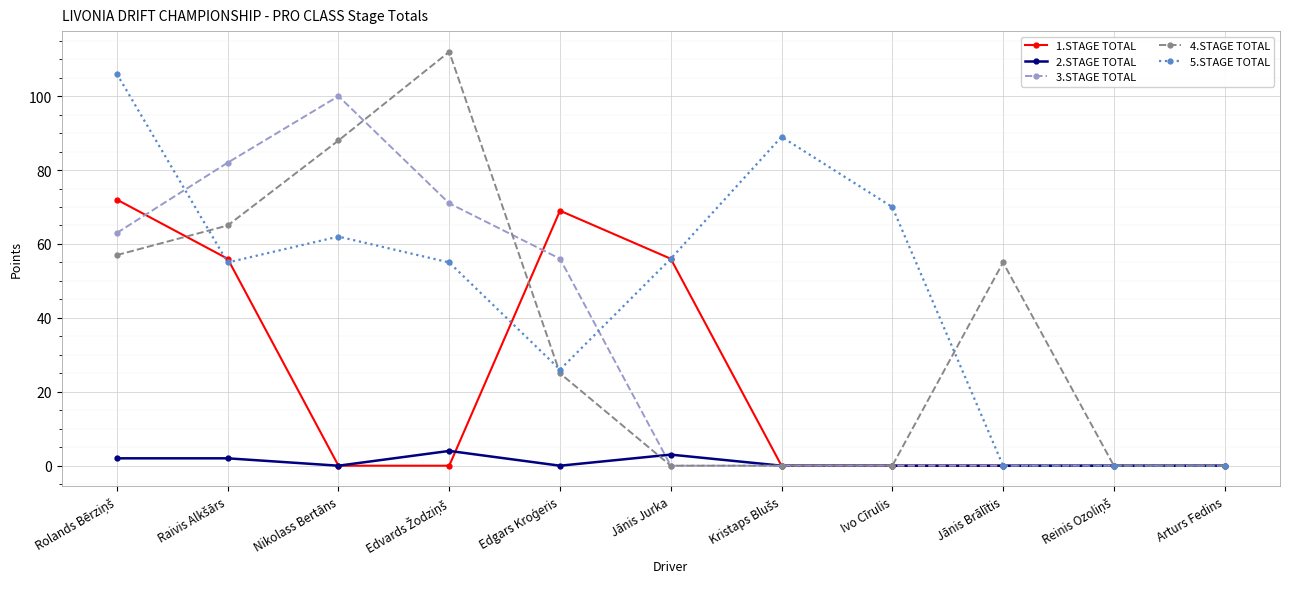

What is the label of the 8th point from the left?

Ivo Cīrulis